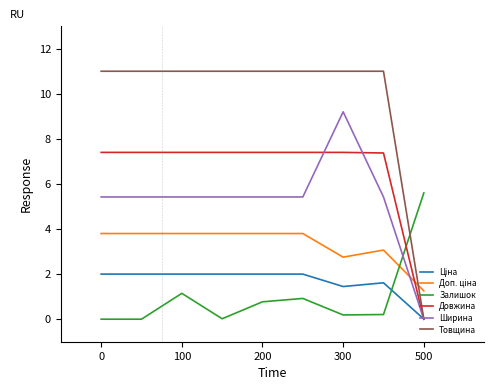

True or false: Ширина and Залишок cross at least once.

True